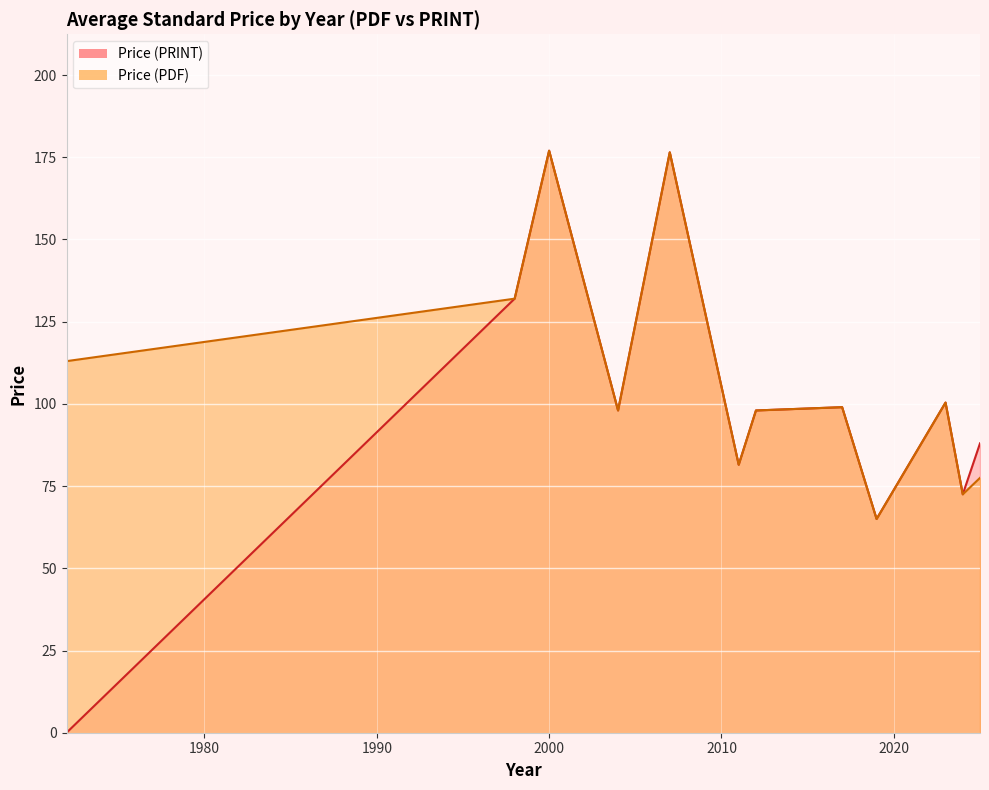

The value of Price (PDF) at 2017 is 99. True or false?

True